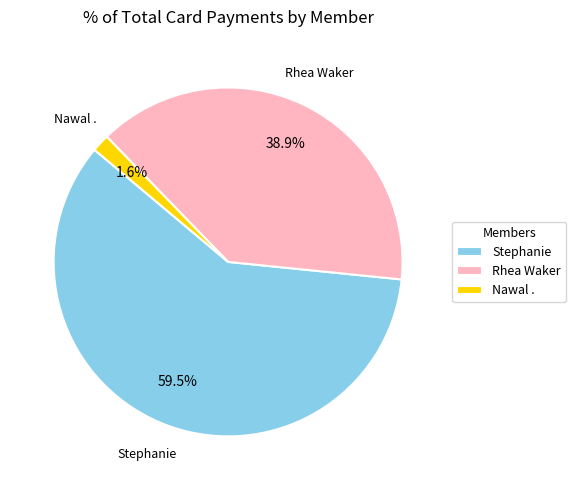

Combined, do Stephanie and Rhea Waker account for over 50%?

Yes